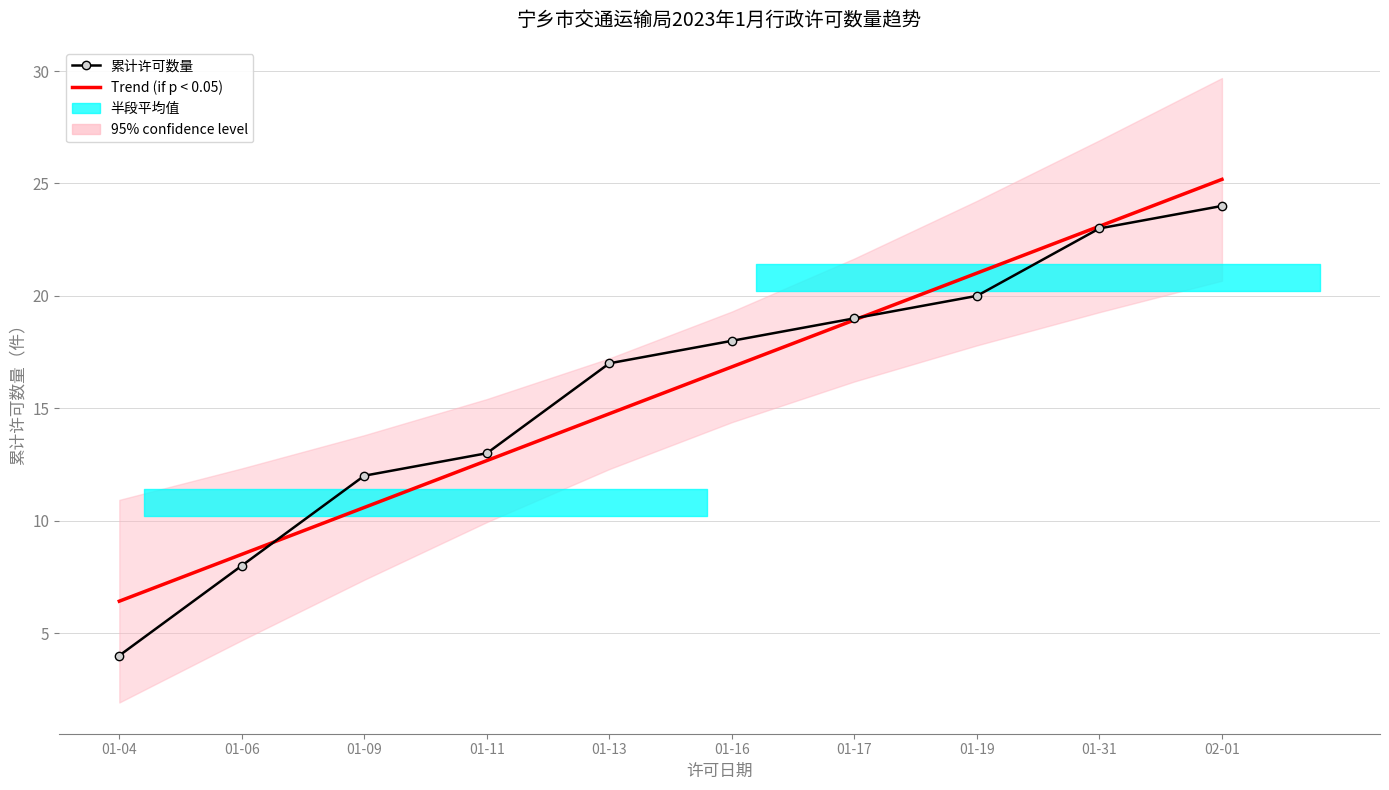

What is the difference between the Trend (if p < 0.05) values at 01-31 and 01-09?

12.5